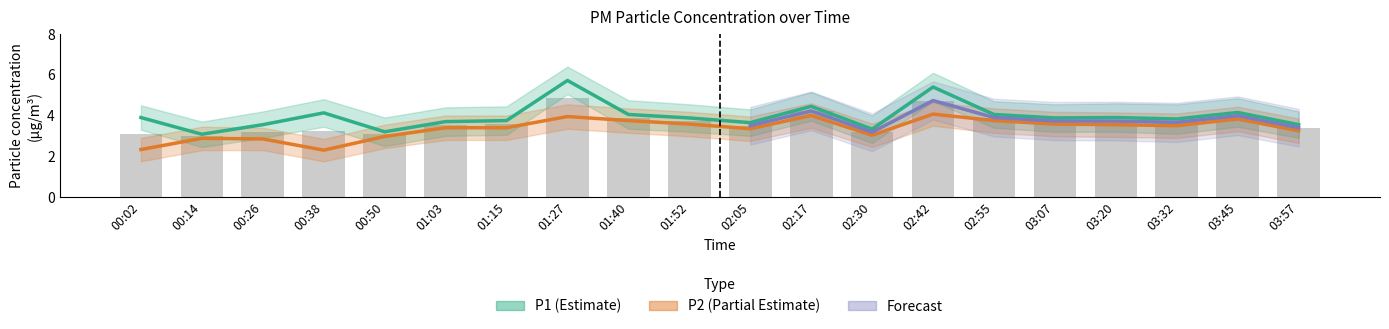

How many data points does each series have?

20